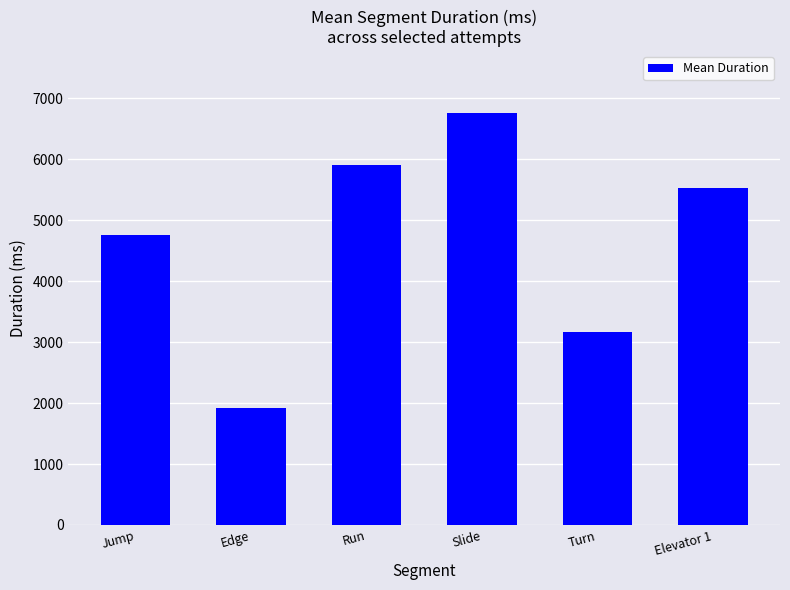

Where is the data nearest to the value 4344?

Jump